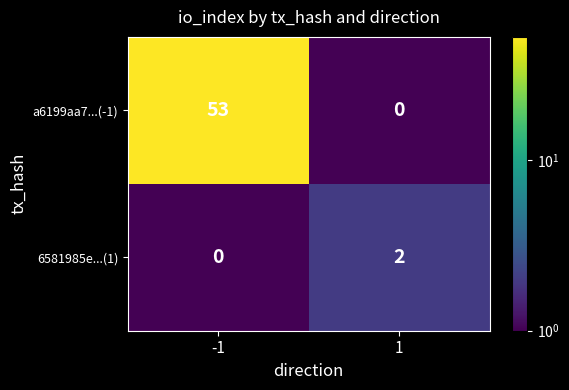

What is the total value across all series at -1?

53